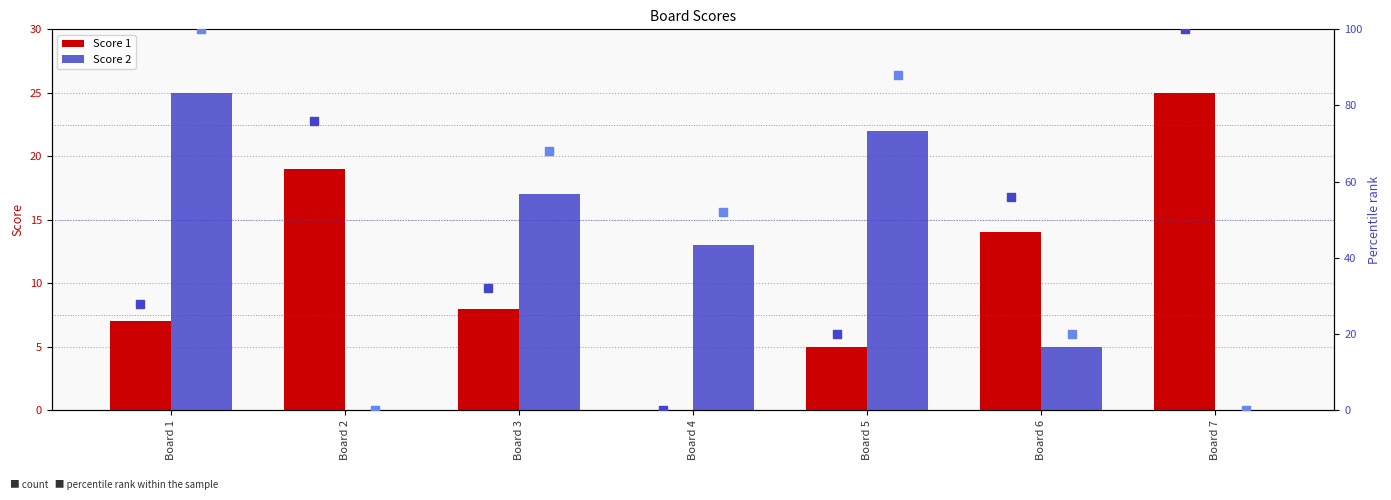

Reading left to right, list all the values displayed in this chart.

Score 1: 7.0	19.0	8.0	0.0	5.0	14.0	25.0
Score 2: 25.0	0.0	17.0	13.0	22.0	5.0	0.0
Score 1 percentile: 28.0	76.0	32.0	0.0	20.0	56.0	100.0
Score 2 percentile: 100.0	0.0	68.0	52.0	88.0	20.0	0.0